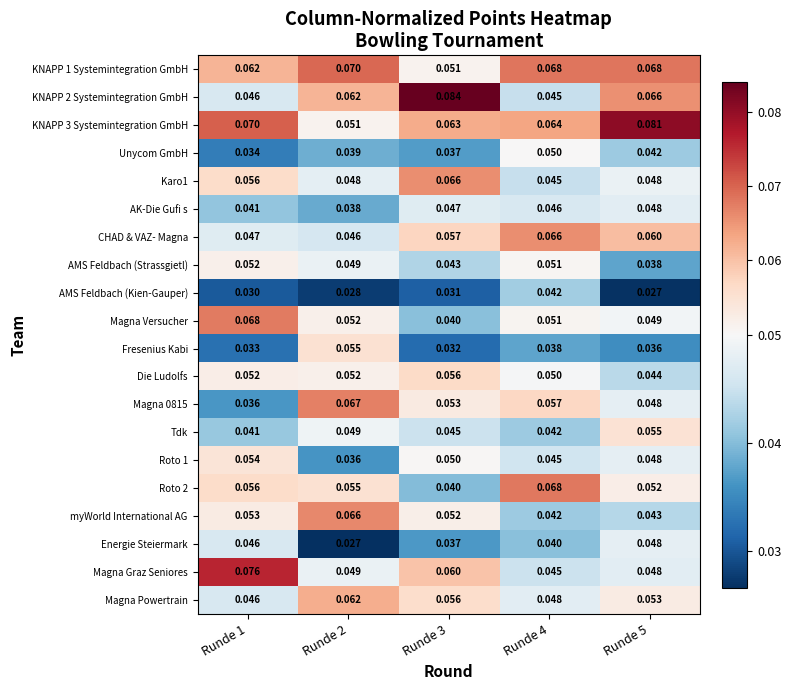

Between Runde 1 and Runde 5, which series saw the biggest shift?

Magna Graz Seniores